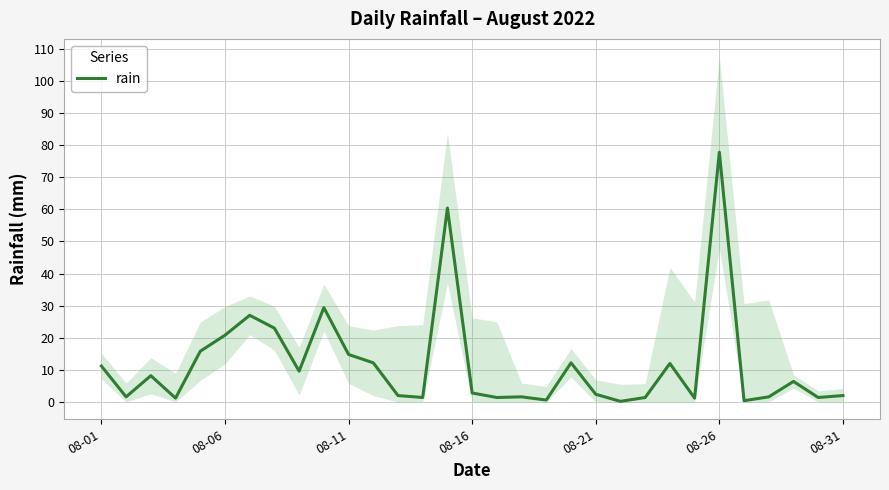

True or false: the data has more than 1 interior local peaks.

True